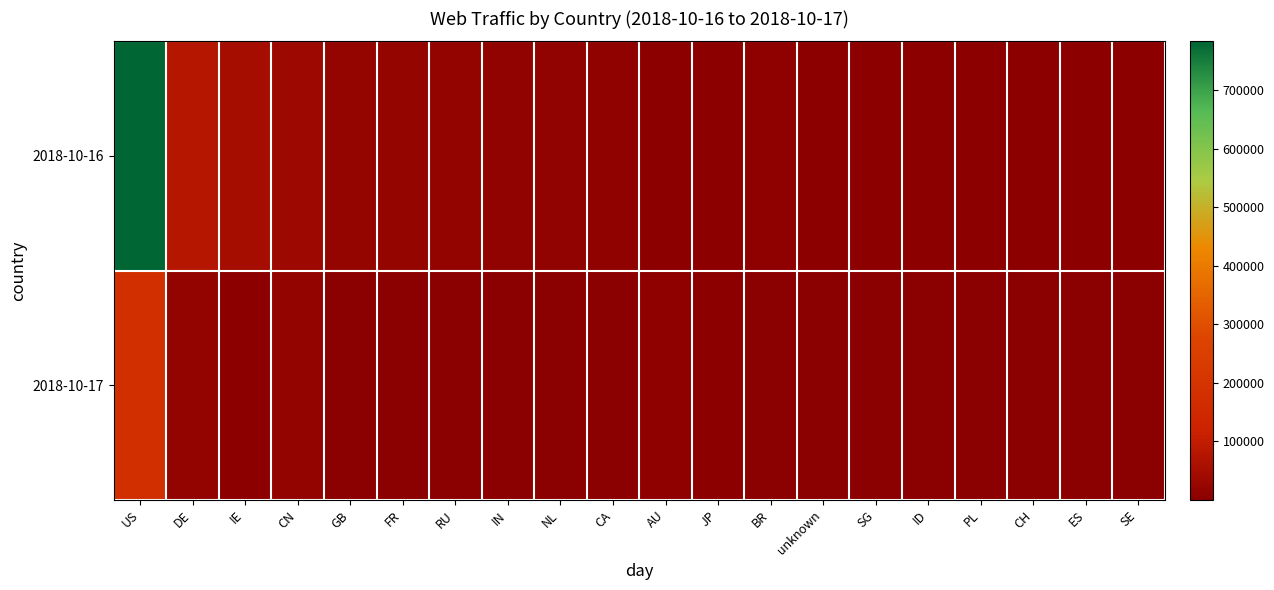

At how many categories does at least one series exceed 68309?

2